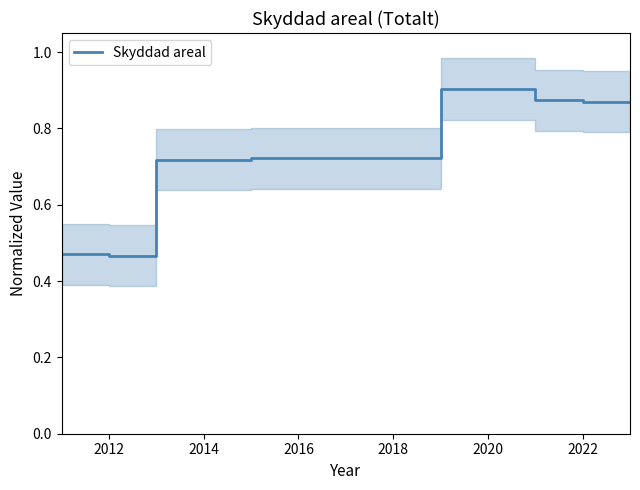

The Skyddad areal series shows 0.2 at 2022. True or false?

False